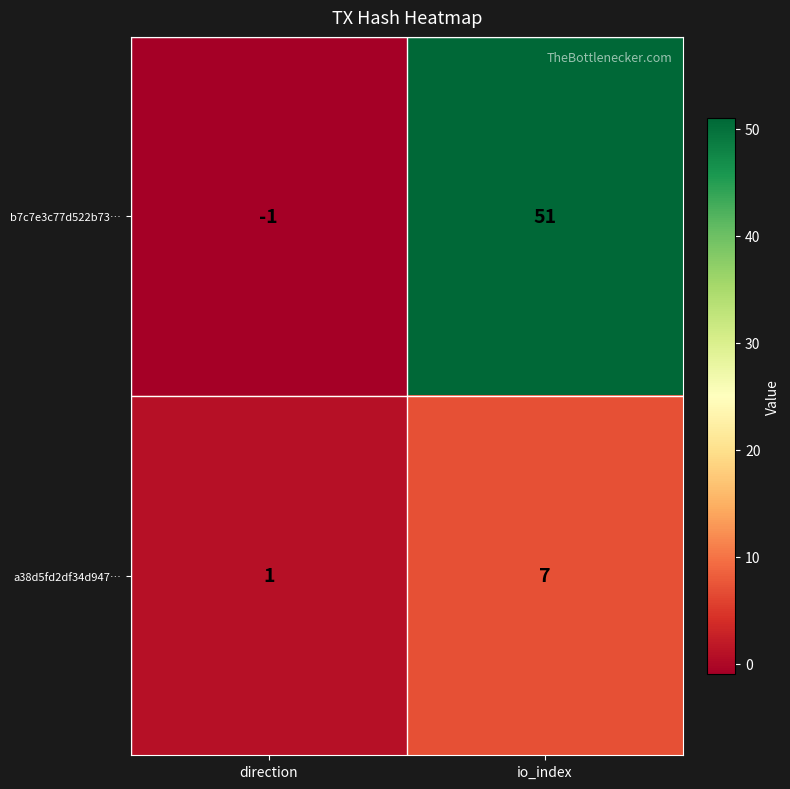

Reading left to right, list all the values displayed in this chart.

b7c7e3c77d522b73…: -1	51
a38d5fd2df34d947…: 1	7